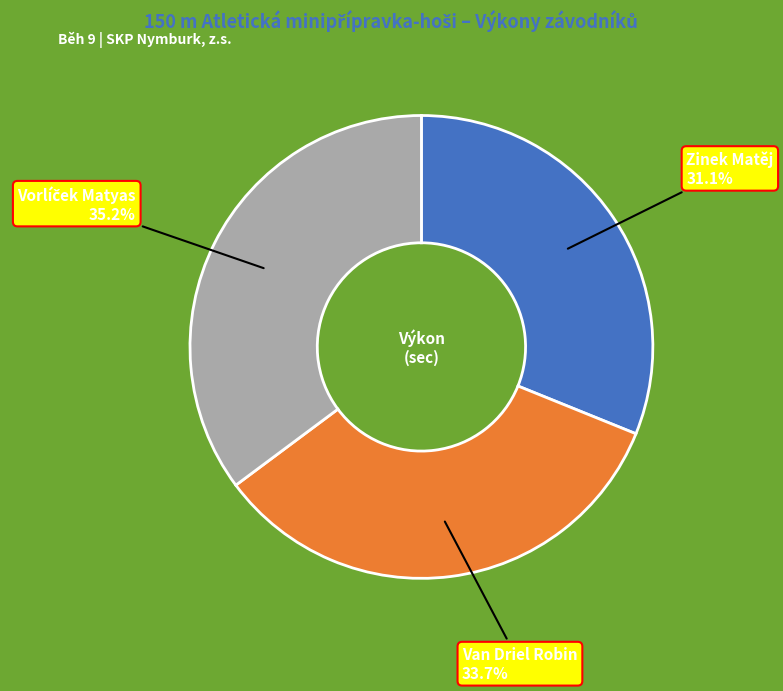

Is there a majority slice in this chart?

No